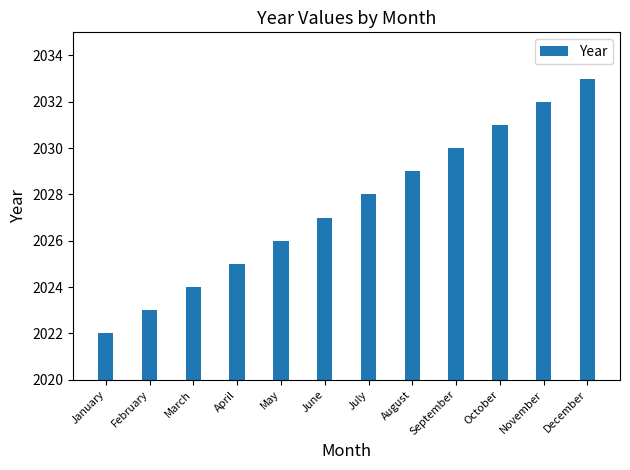

Rank the categories by value from highest to lowest.

December, November, October, September, August, July, June, May, April, March, February, January